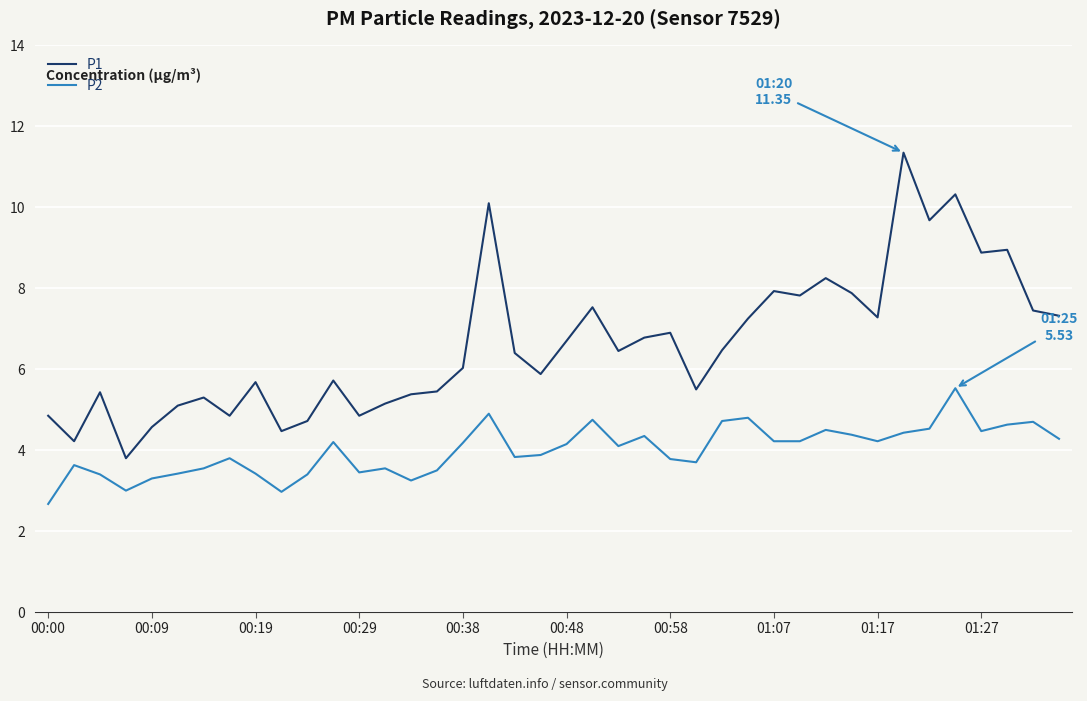

True or false: P2 and P1 cross at least once.

False